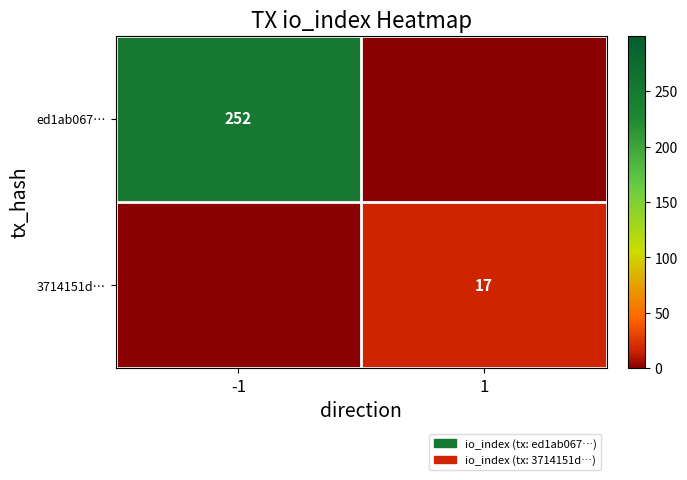

Is it true that 3714151d… equals 17 at 1?

True